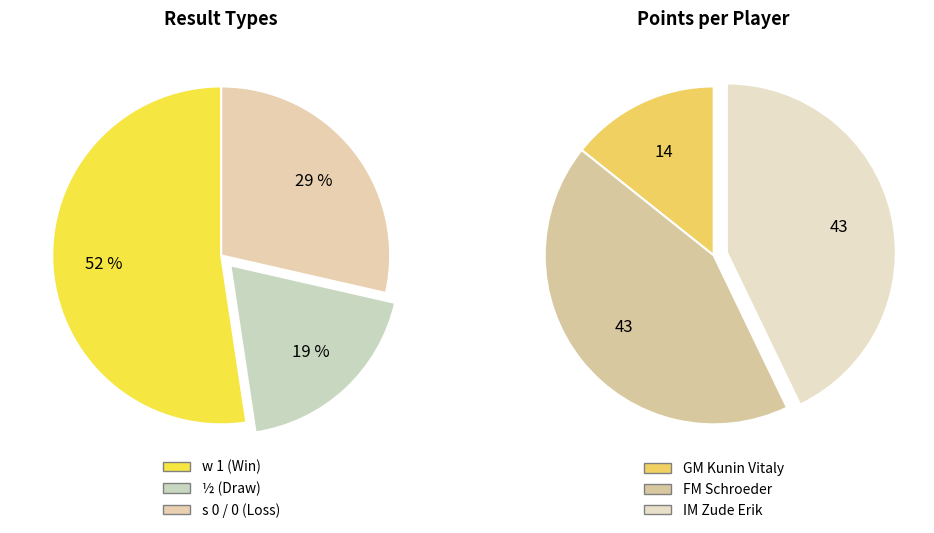

Do 0 and 1 together represent more than half of the pie?

Yes